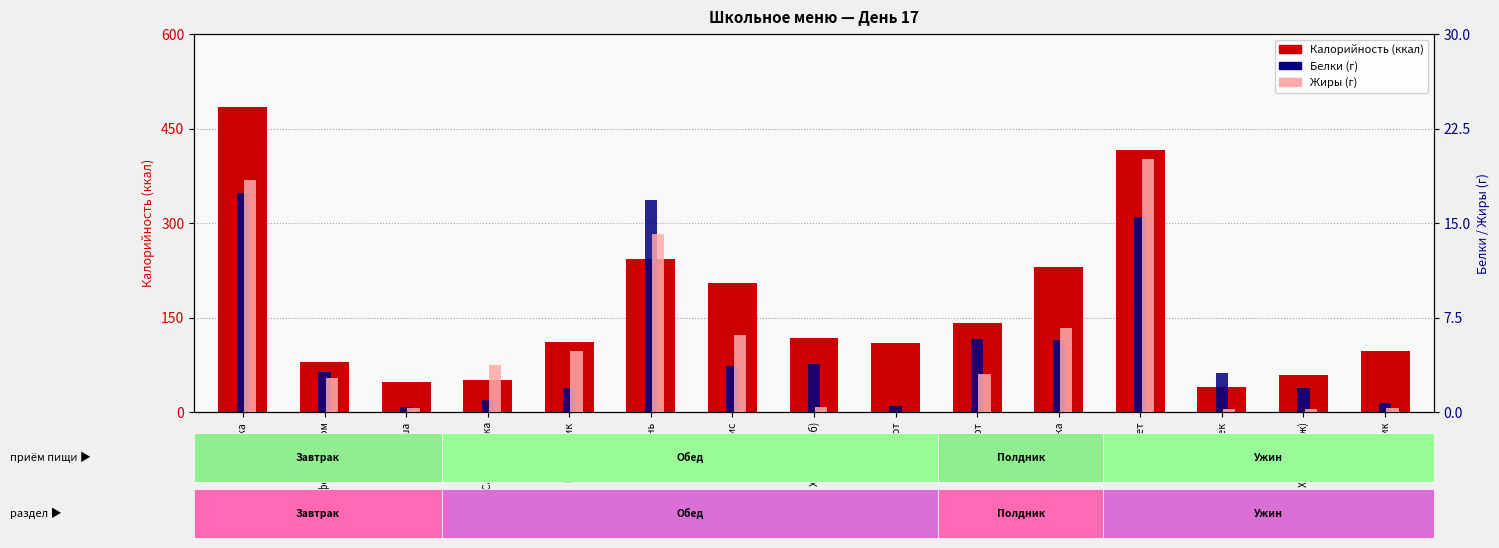

Reading right to left, what are all the values shown in this chart?

Калорийность: Шиповник=97.0	Хлеб пш.(уж)=58.8	Горошек=40.0	Омлет=415.4	Ватрушка=229.7	Йогурт=142.0	Компот=110.0	Хлеб пш.(об)=117.5	Рис=204.6	Печень=242.4	Рассольник=111.5	Салат редька=51.0	Груша=47.0	Кофе с молоком=79.0	Запеканка=484.4
Белки: Шиповник=0.7	Хлеб пш.(уж)=1.9	Горошек=3.1	Омлет=15.5	Ватрушка=5.7	Йогурт=5.8	Компот=0.5	Хлеб пш.(об)=3.8	Рис=3.7	Печень=16.8	Рассольник=1.9	Салат редька=1.0	Груша=0.4	Кофе с молоком=3.2	Запеканка=17.4
Жиры: Шиповник=0.3	Хлеб пш.(уж)=0.2	Горошек=0.2	Омлет=20.1	Ватрушка=6.6	Йогурт=3.0	Компот=0.0	Хлеб пш.(об)=0.4	Рис=6.1	Печень=14.1	Рассольник=4.8	Салат редька=3.7	Груша=0.3	Кофе с молоком=2.7	Запеканка=18.4